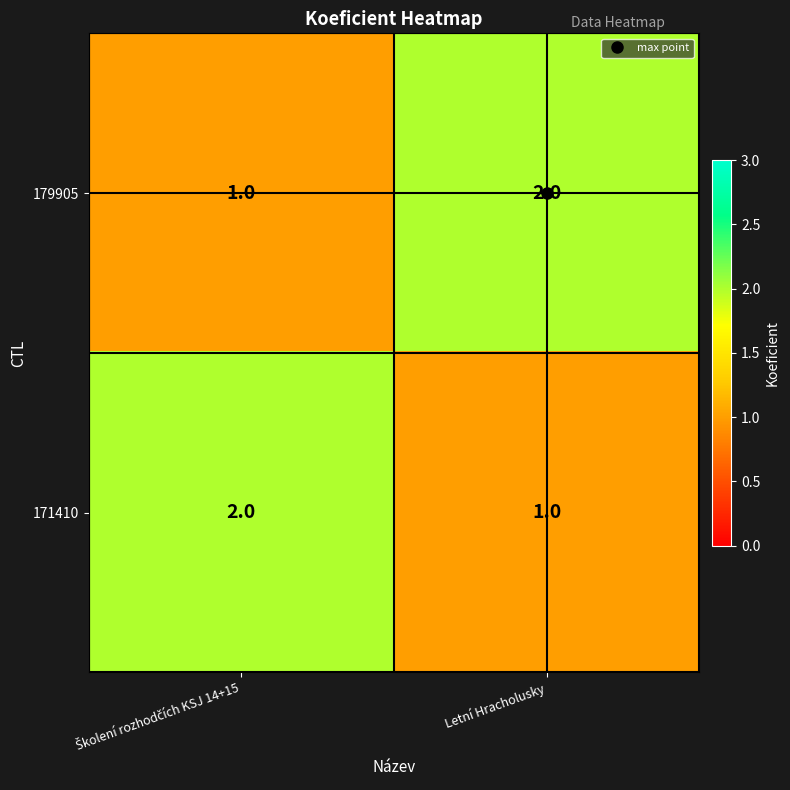

What is the sum of all 179905 values?

3